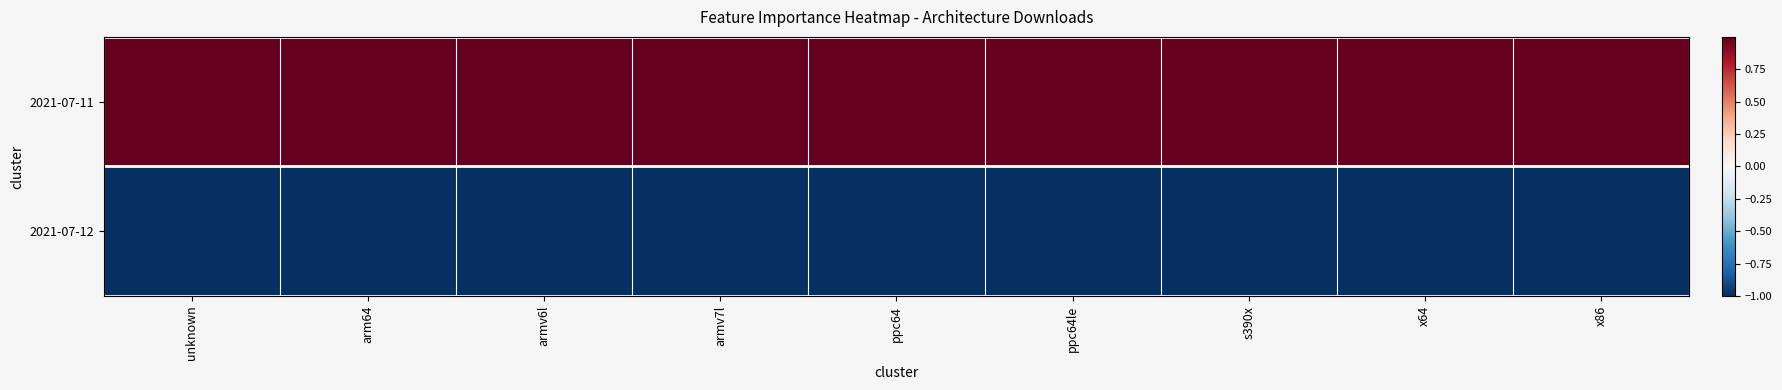

What is the difference between the highest and lowest values at armv7l?

2